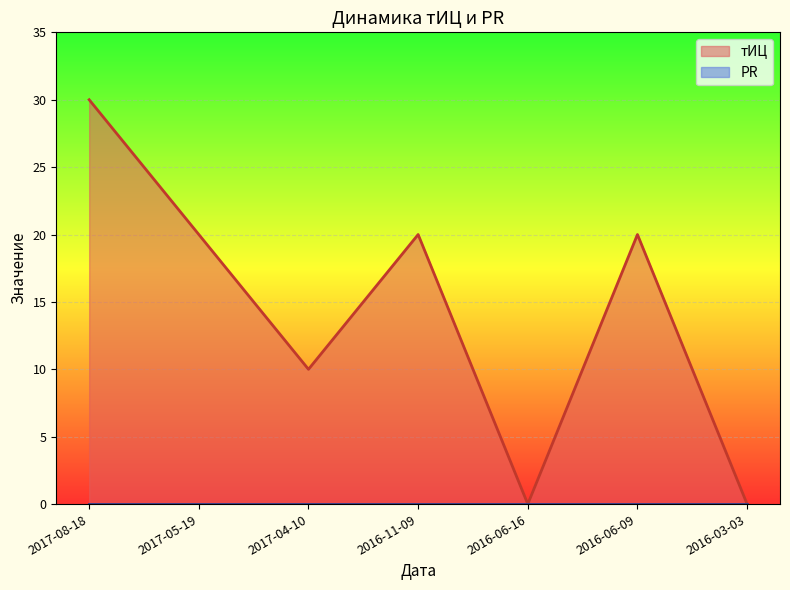

Reading left to right, list all the values displayed in this chart.

2017-08-18=30	2017-05-19=20	2017-04-10=10	2016-11-09=20	2016-06-16=0	2016-06-09=20	2016-03-03=0